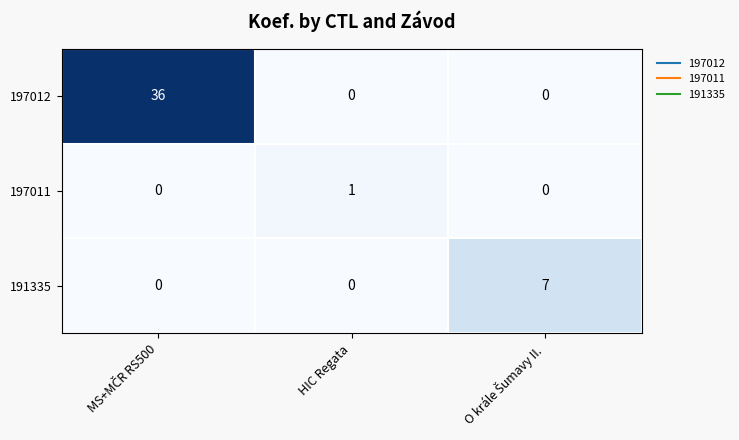

Reading right to left, what are all the values shown in this chart?

197012: 0	0	36
197011: 0	1	0
191335: 7	0	0